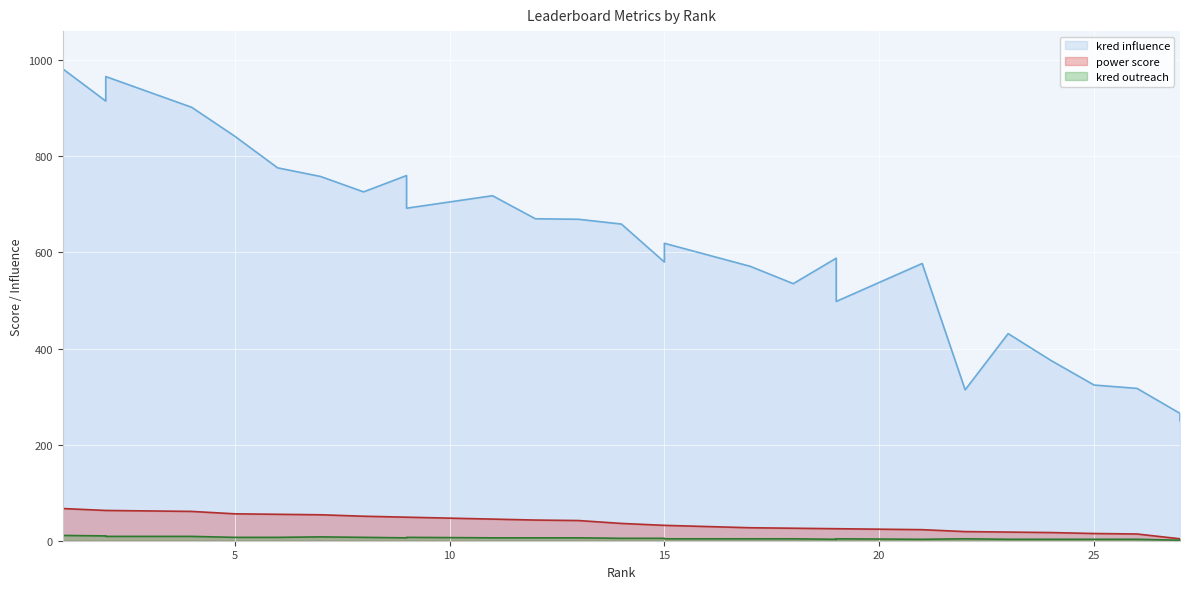

How many interior local valleys does the kred influence series have?

7